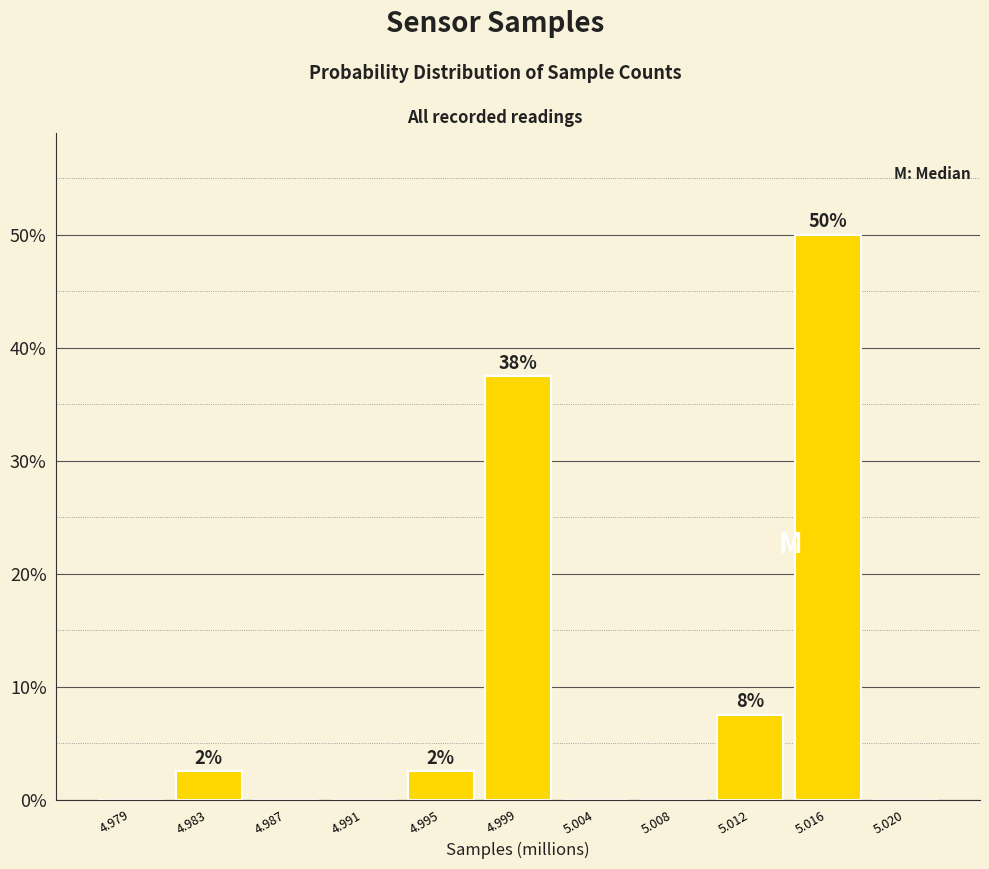

Reading left to right, extract all data points from this chart.

4.979=0.0	4.983=2.5	4.987=0.0	4.991=0.0	4.995=2.5	4.999=37.5	5.004=0.0	5.008=0.0	5.012=7.5	5.016=50.0	5.020=0.0